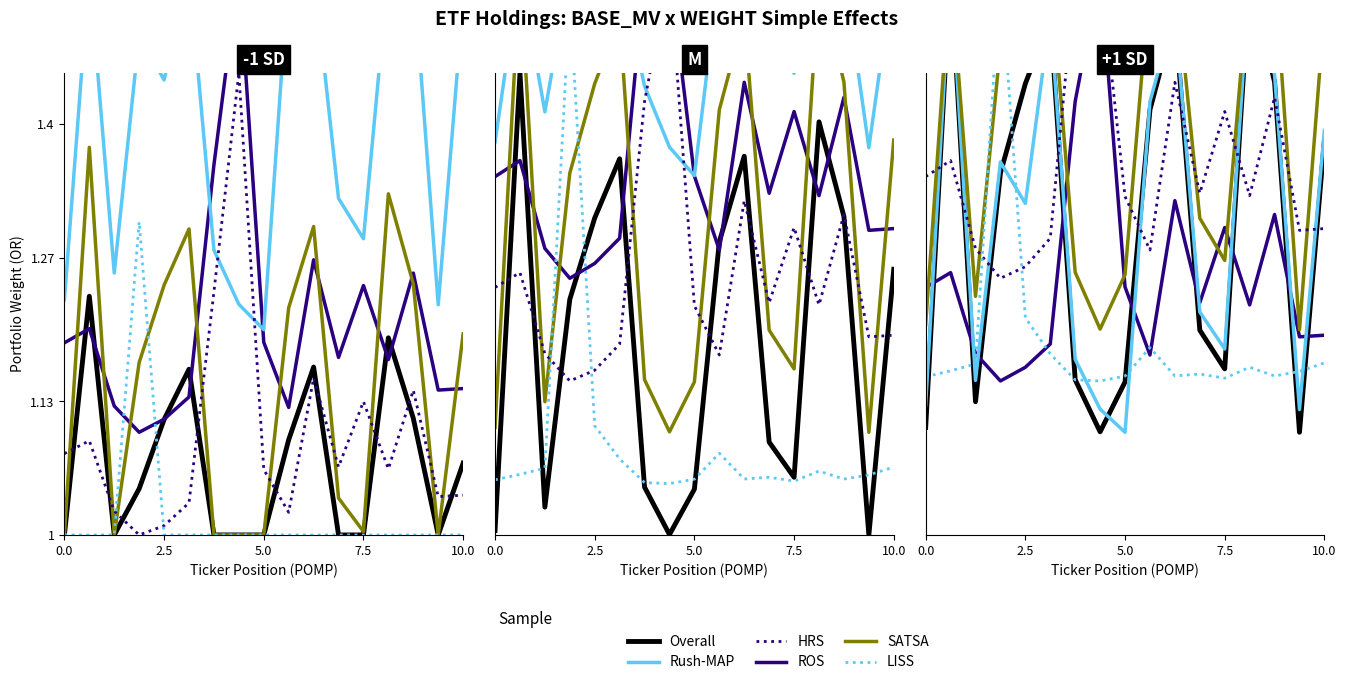

How many categories are shown in the chart?

17